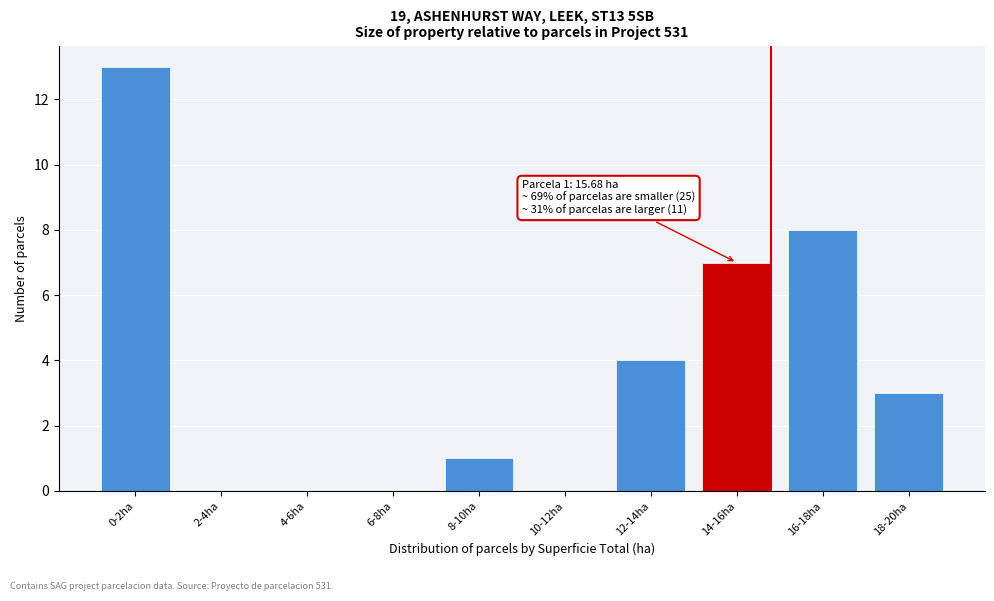

Reading right to left, extract all data points from this chart.

18-20ha=3	16-18ha=8	14-16ha=7	12-14ha=4	10-12ha=0	8-10ha=1	6-8ha=0	4-6ha=0	2-4ha=0	0-2ha=13